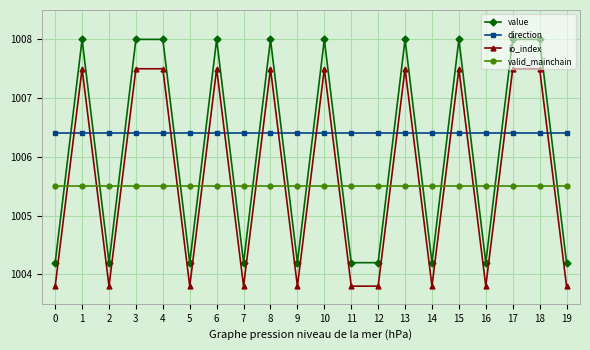

Reading left to right, transcribe all the data shown in this chart.

value: 1004.2	1008.0	1004.2	1008.0	1008.0	1004.2	1008.0	1004.2	1008.0	1004.2	1008.0	1004.2	1004.2	1008.0	1004.2	1008.0	1004.2	1008.0	1008.0	1004.2
direction: 1006.4	1006.4	1006.4	1006.4	1006.4	1006.4	1006.4	1006.4	1006.4	1006.4	1006.4	1006.4	1006.4	1006.4	1006.4	1006.4	1006.4	1006.4	1006.4	1006.4
io_index: 1003.8	1007.5	1003.8	1007.5	1007.5	1003.8	1007.5	1003.8	1007.5	1003.8	1007.5	1003.8	1003.8	1007.5	1003.8	1007.5	1003.8	1007.5	1007.5	1003.8
valid_mainchain: 1005.5	1005.5	1005.5	1005.5	1005.5	1005.5	1005.5	1005.5	1005.5	1005.5	1005.5	1005.5	1005.5	1005.5	1005.5	1005.5	1005.5	1005.5	1005.5	1005.5